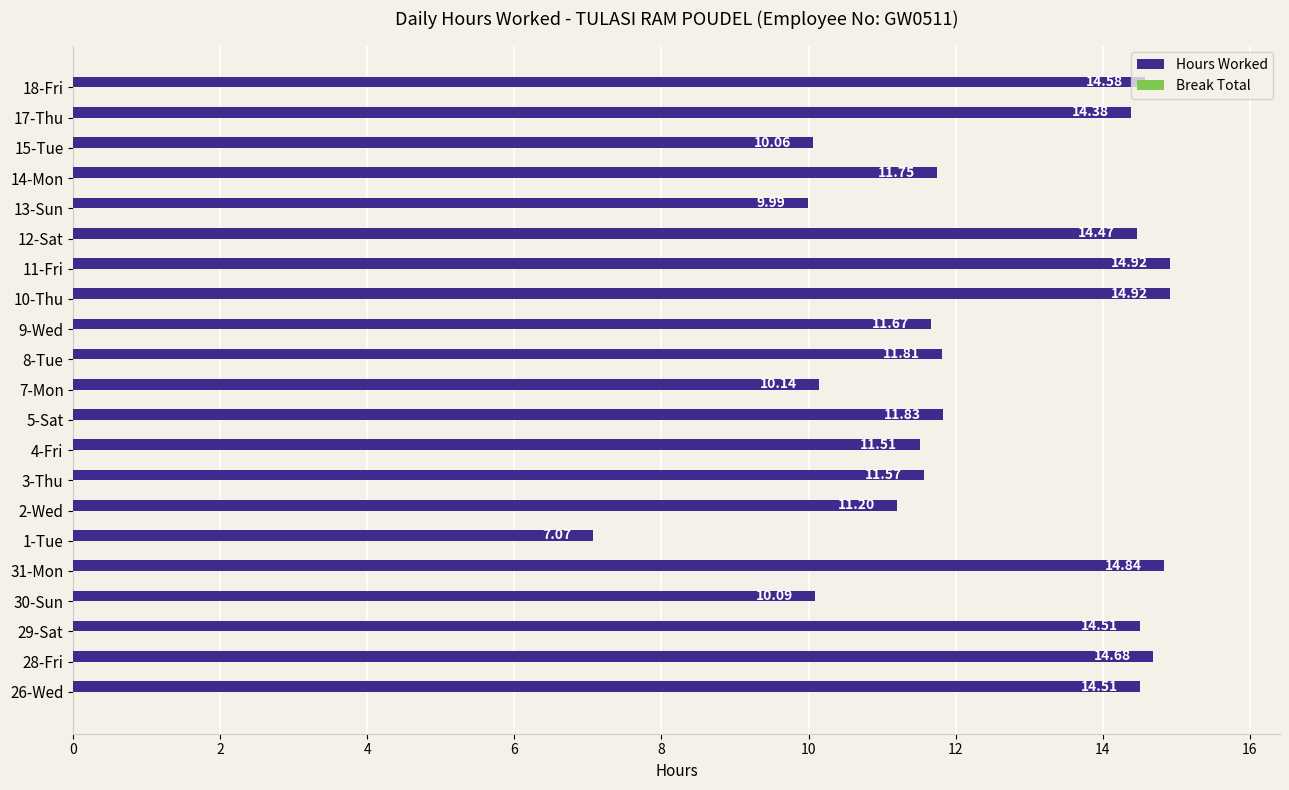

Which has a higher value, 11-Fri or 1-Tue?

11-Fri